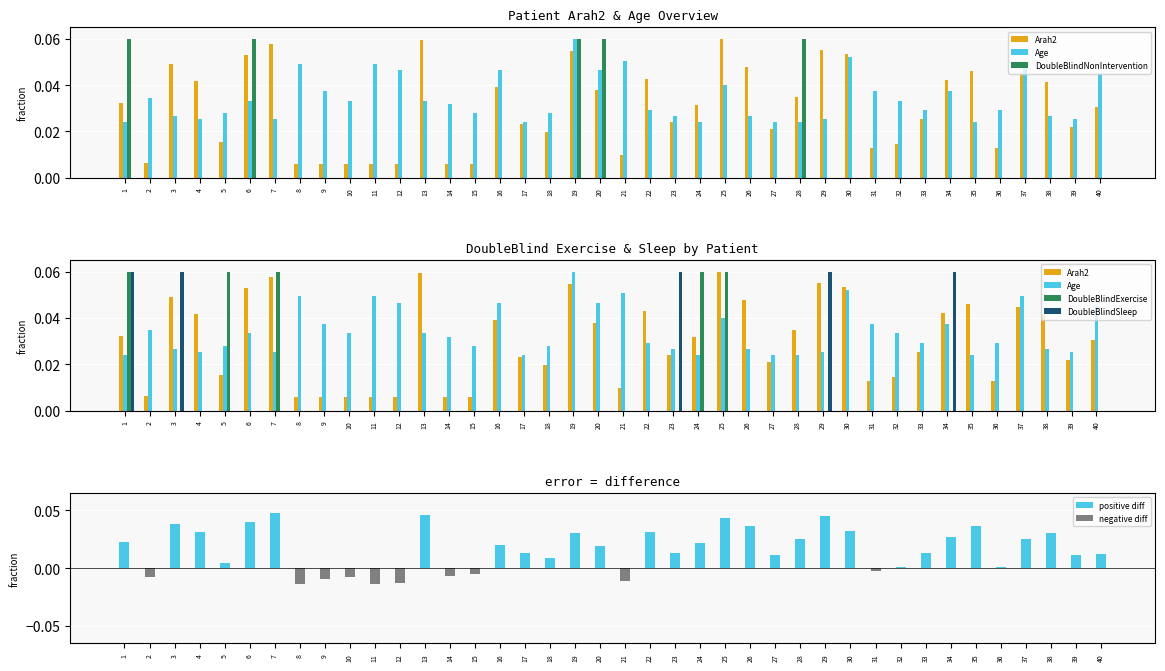

How many bars are there in total?

200